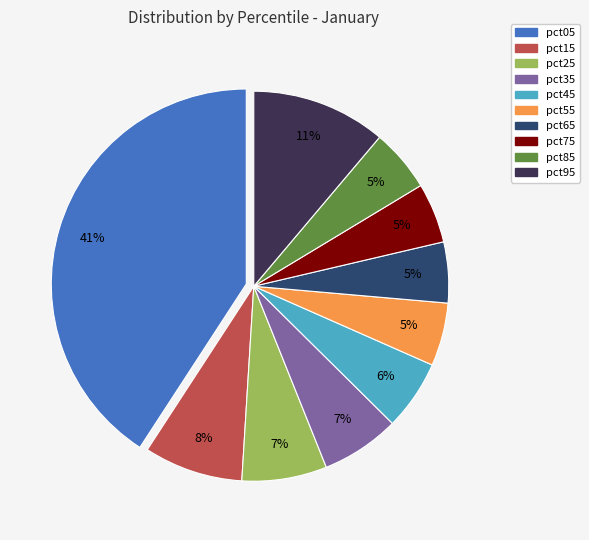

Is the sum of pct15 and pct35 greater than half?

No